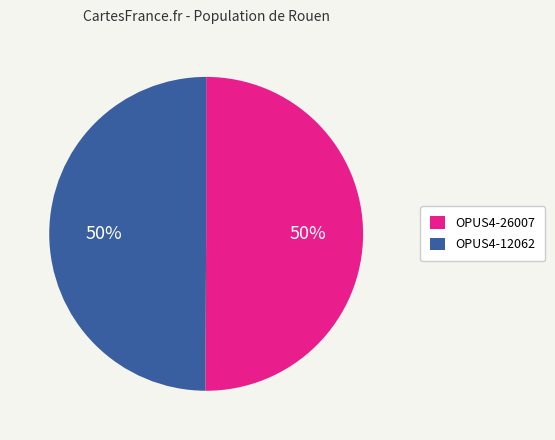

Approximately how many times larger is the value at OPUS4-12062 compared to OPUS4-26007?

1.0